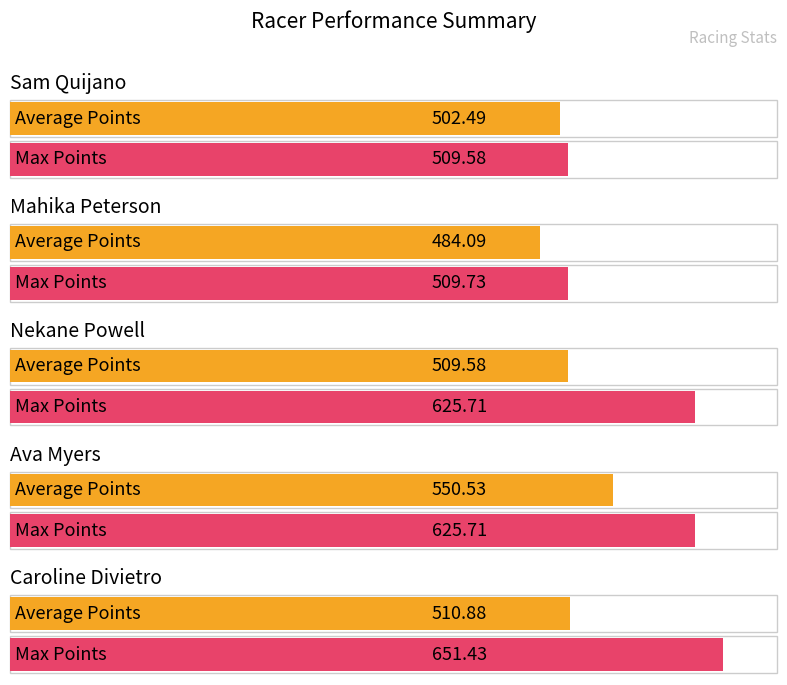

Which category has the lowest value across all series?

Mahika Peterson